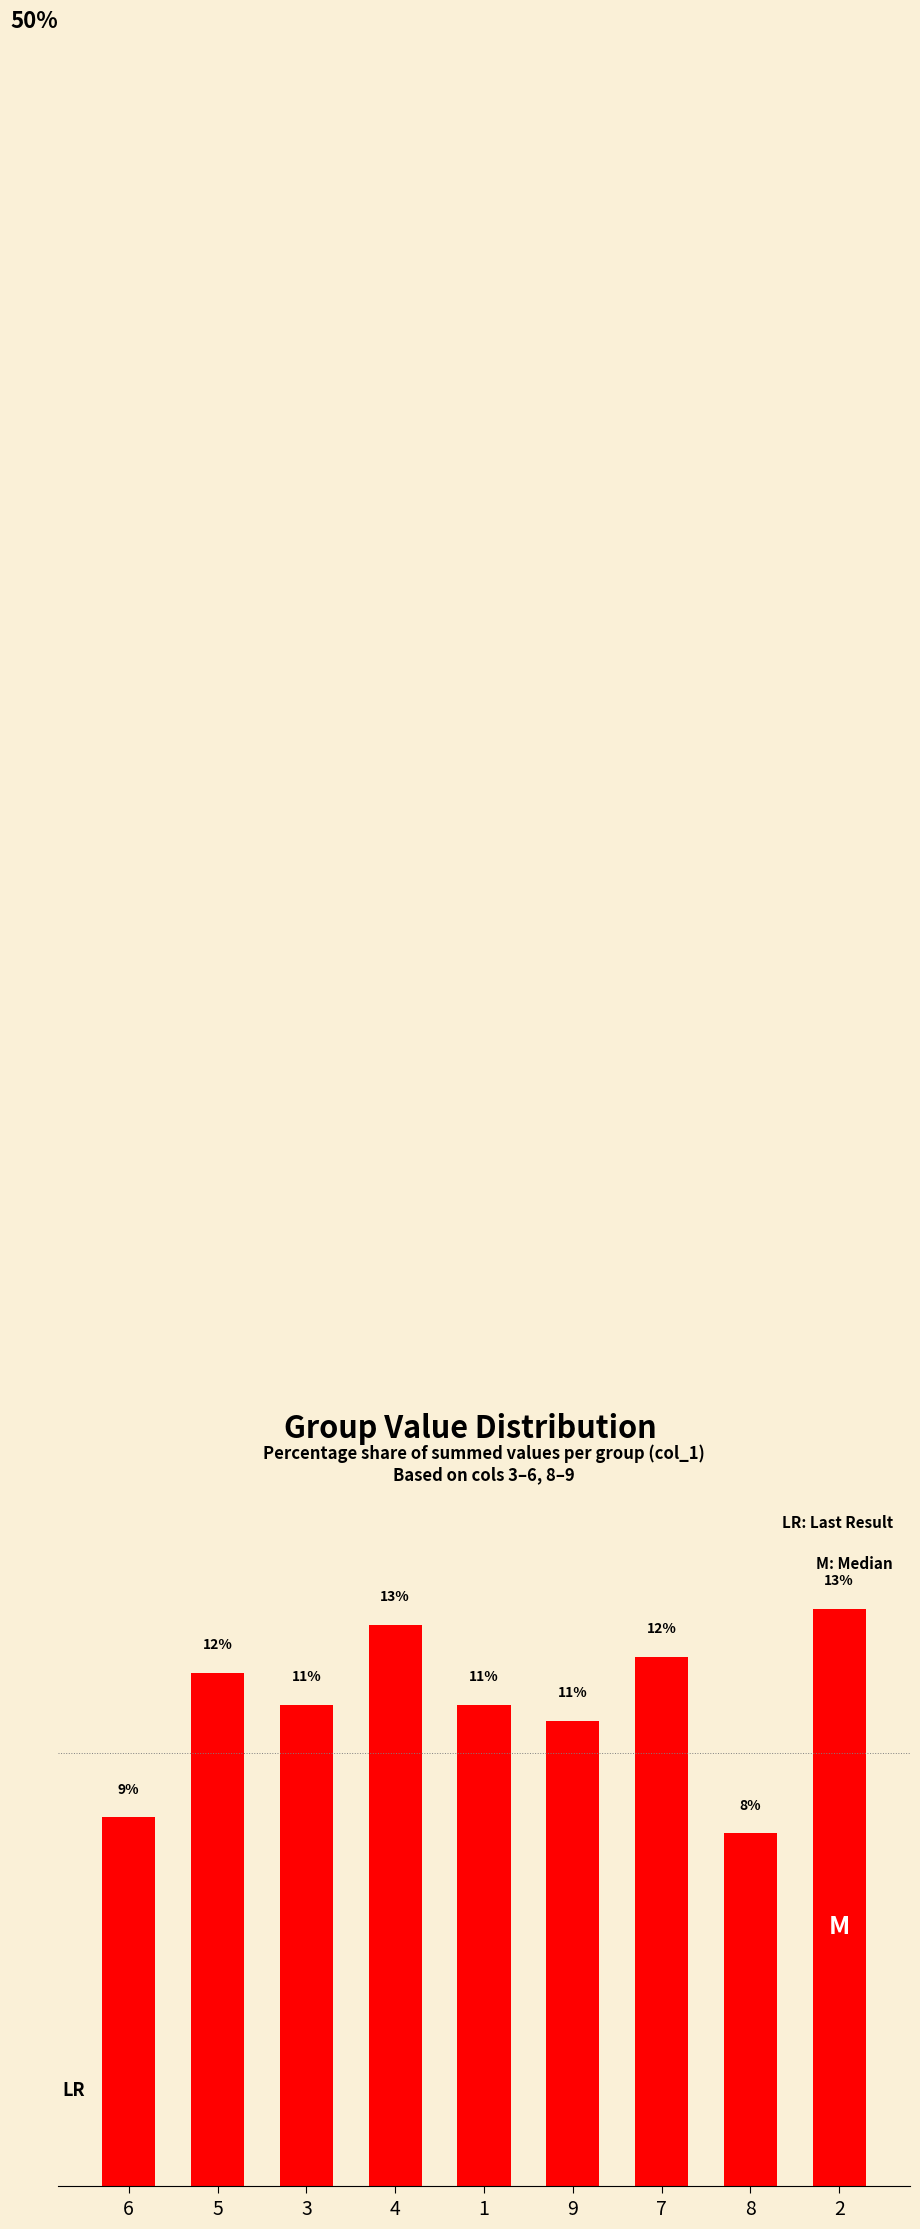

Are the bars horizontal?

No